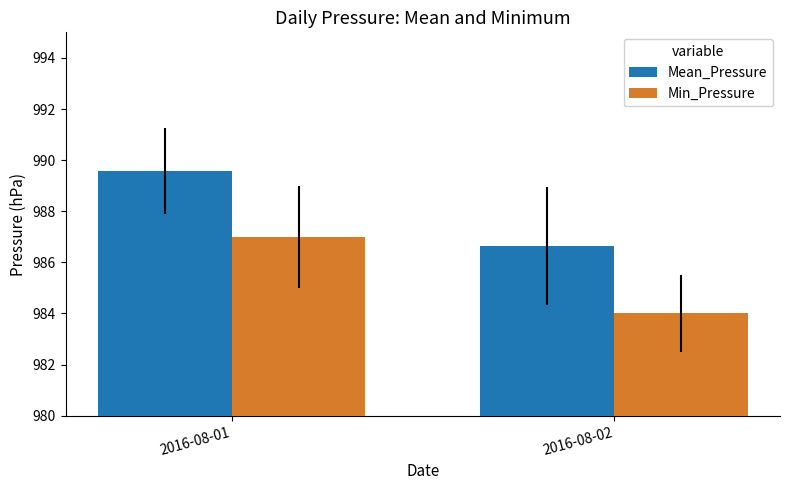

List the series in order of their peak value, highest first.

Mean_Pressure, Min_Pressure